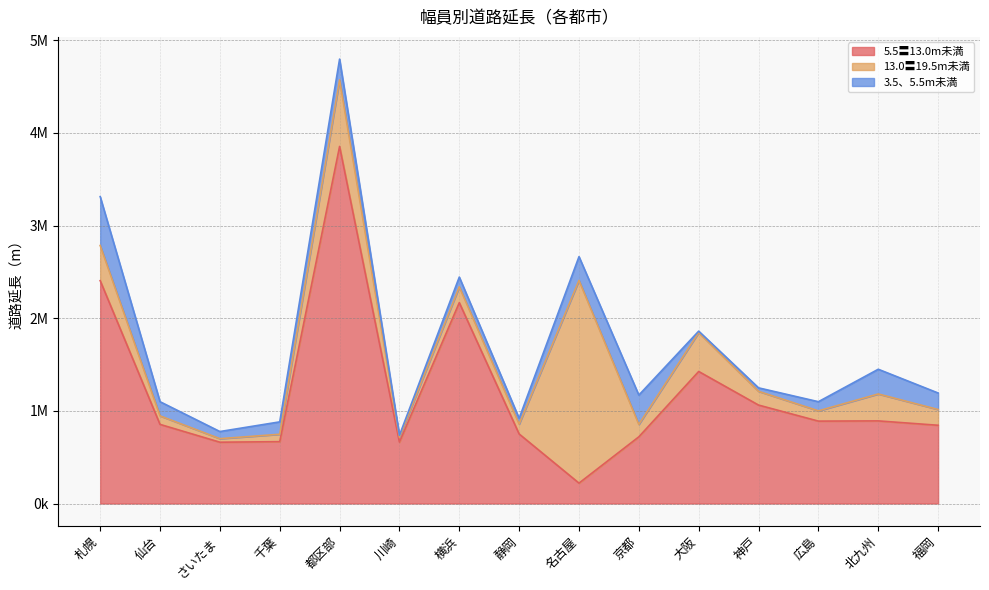

What is the sum of the 3.5、5.5m未満 values at 静岡 and 広島?

161282